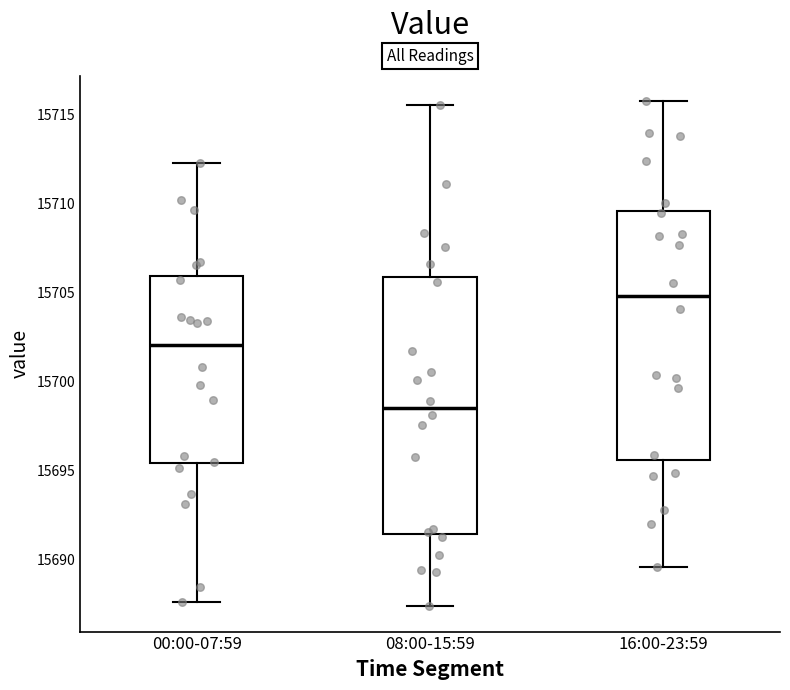

Reading left to right, transcribe this box plot: for each box, give where its median line is, the range the box spans, and where its two whiskers end, as read against the y-axis. The values are not printed on the chart, so give them approximately, as read against the axis.

00:00-07:59: median 15702.0, box 15695.5 to 15706.0, whiskers 15687.5 to 15712.5
08:00-15:59: median 15698.5, box 15691.5 to 15706.0, whiskers 15687.5 to 15715.5
16:00-23:59: median 15705.0, box 15695.5 to 15709.5, whiskers 15689.5 to 15716.0